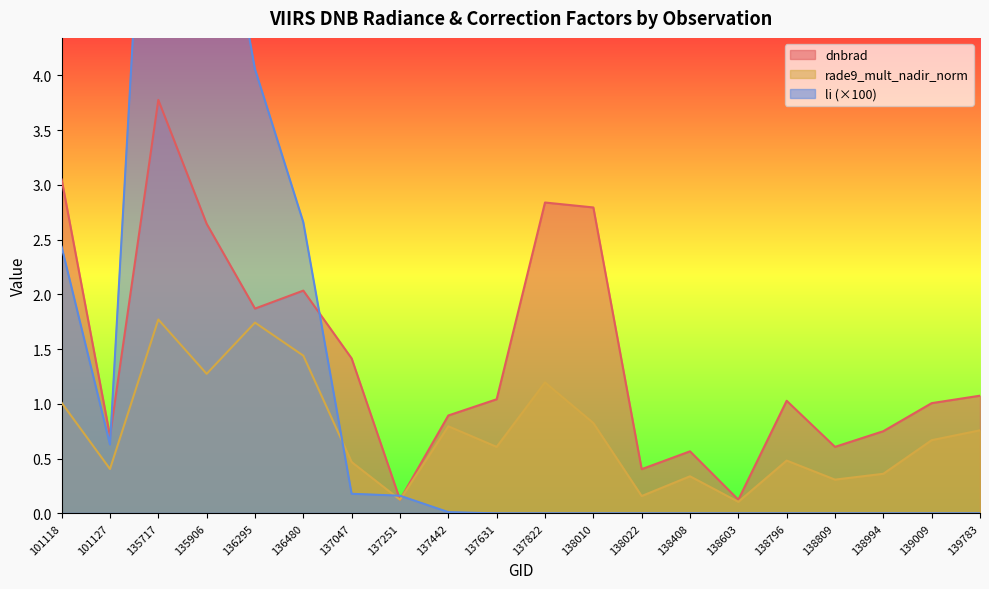

What is the value of the rade9_mult_nadir_norm point at the 8th from the left?

0.1